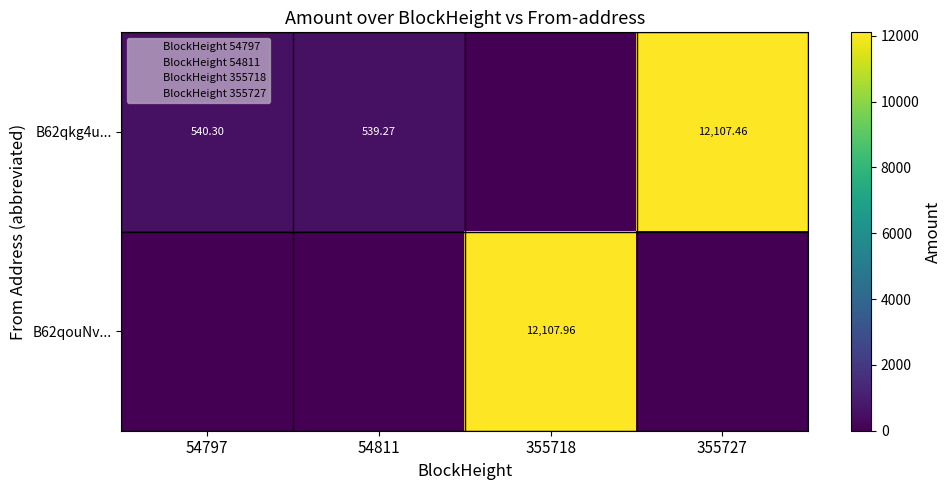

At which category does the chart reach its minimum across all series?

355718